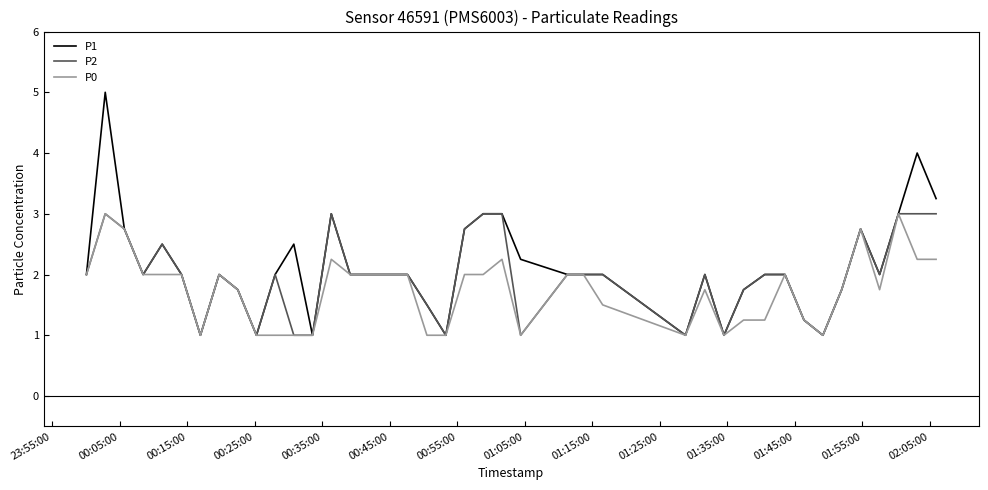

Which series has the largest range (max minus min)?

P1